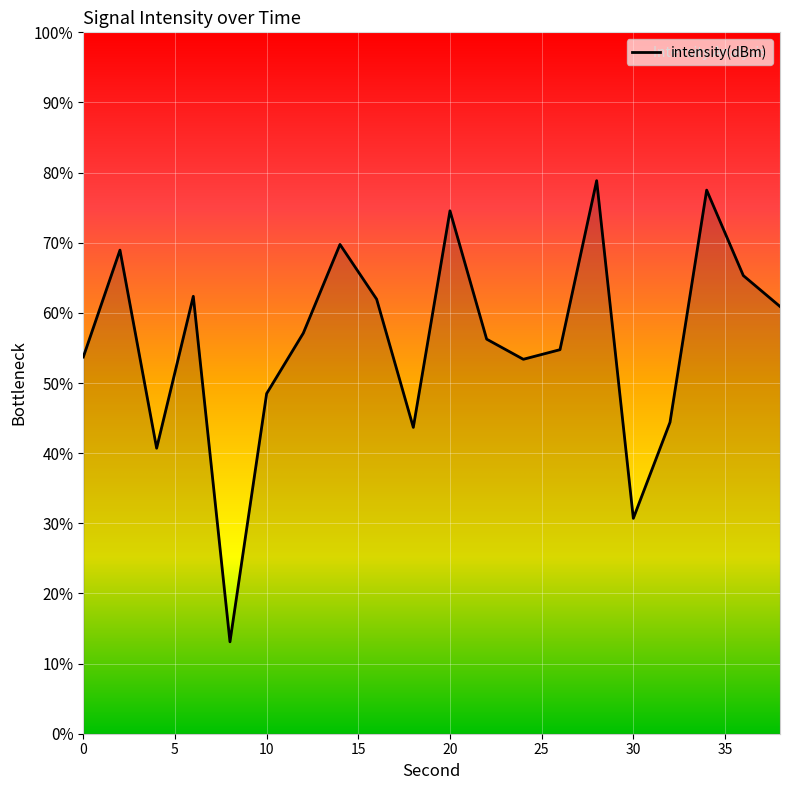

What is the difference between the maximum and minimum values?

65.7